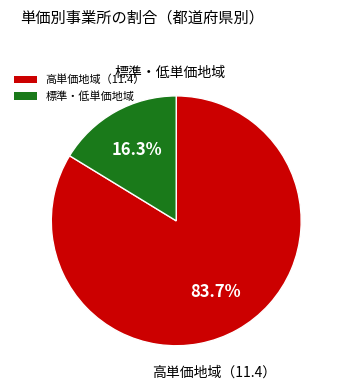

Is there a majority slice in this chart?

Yes